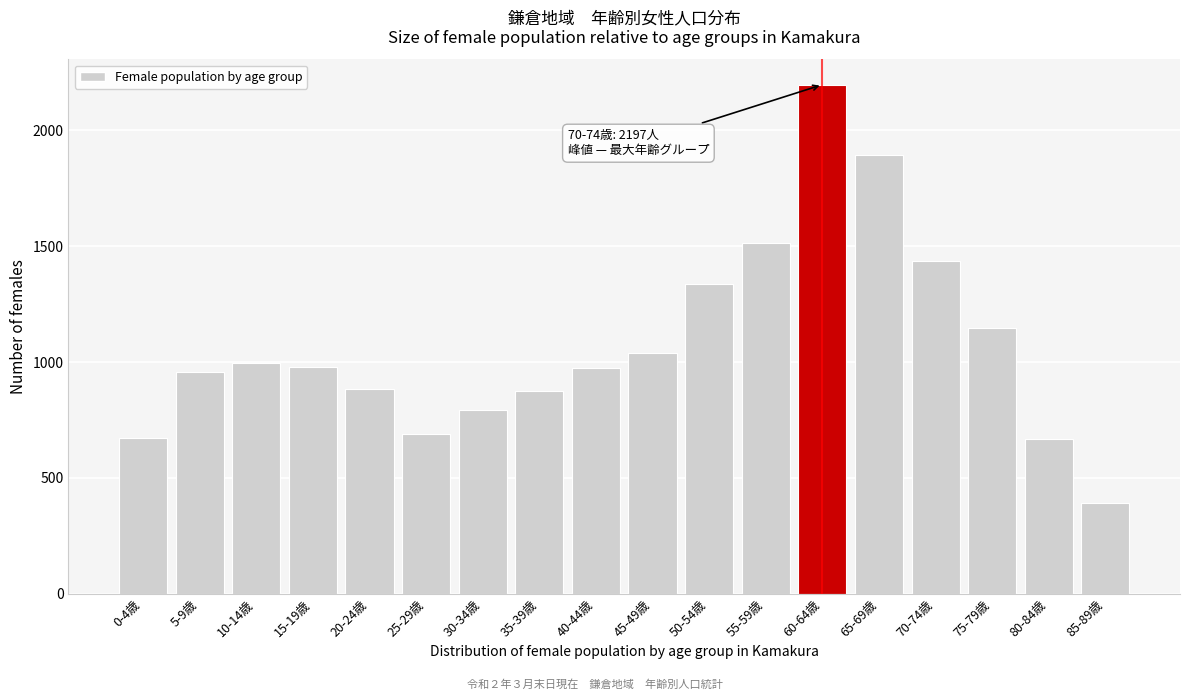

What is the value of the 5th bar from the left?

884